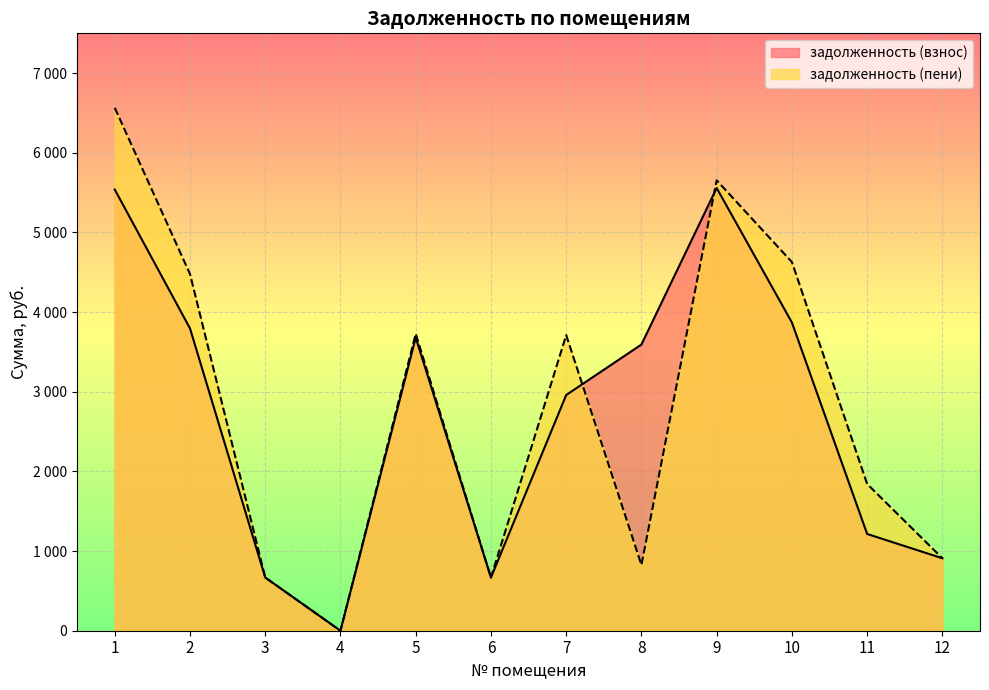

Where does the задолженность (пени) series first go above 3711?

1